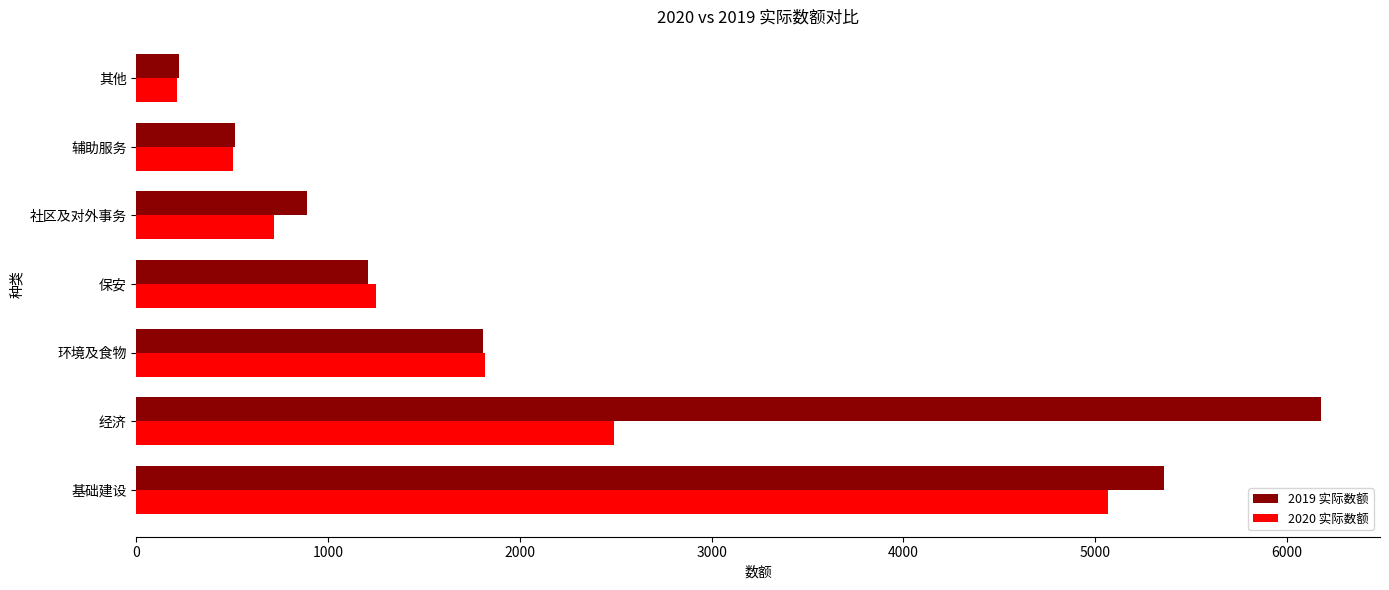

Which series changed the most between 经济 and 环境及食物?

2019 实际数额